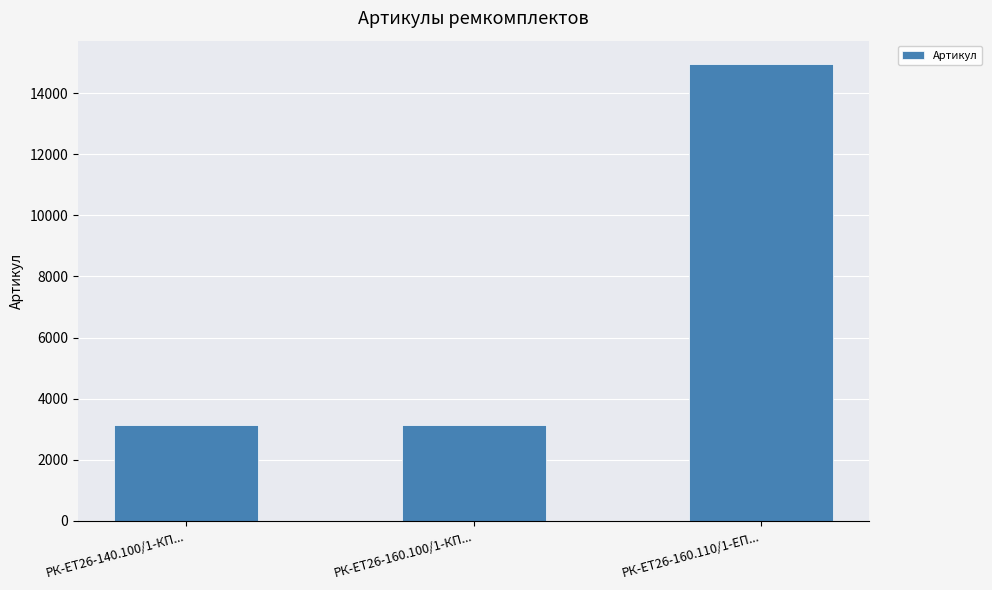

How many categories are shown in the chart?

3